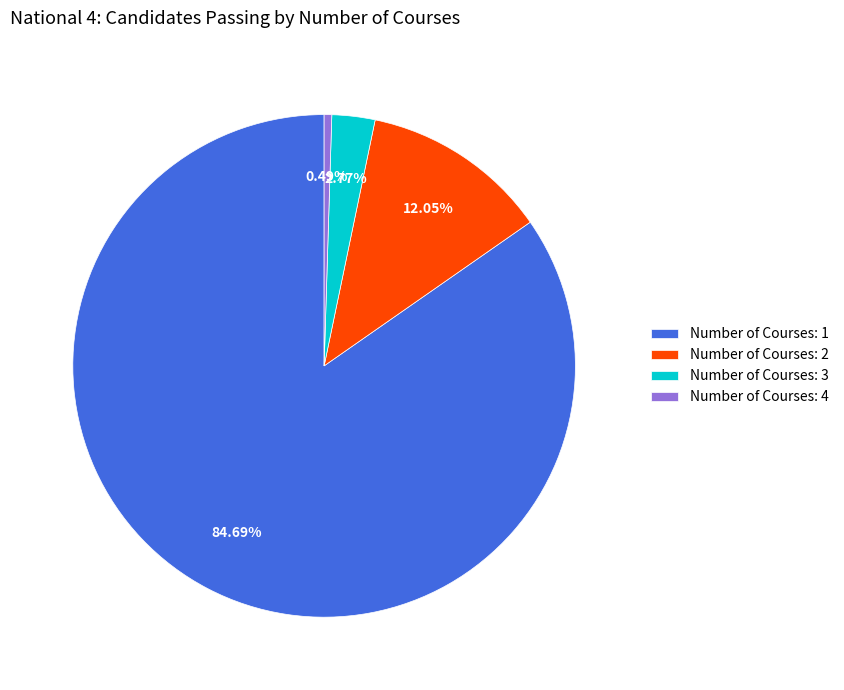

Is there any slice that represents more than half of the pie?

Yes